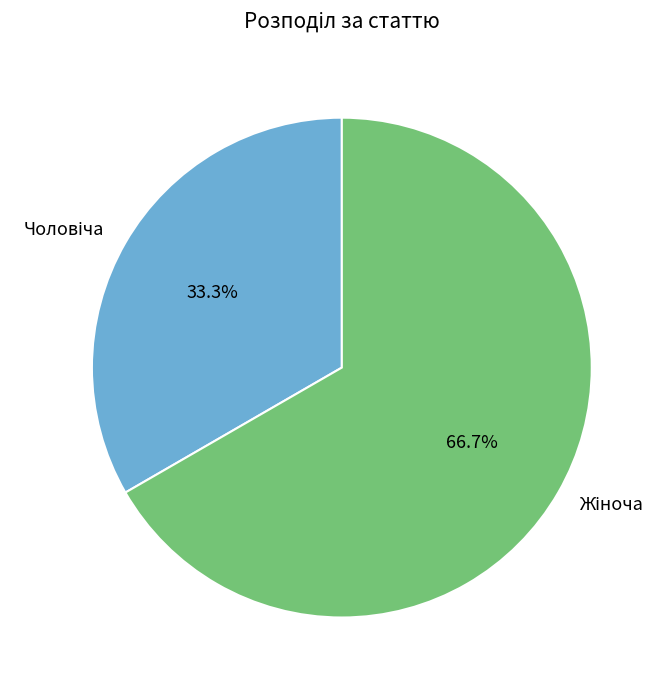

How many segments does this pie chart have?

2